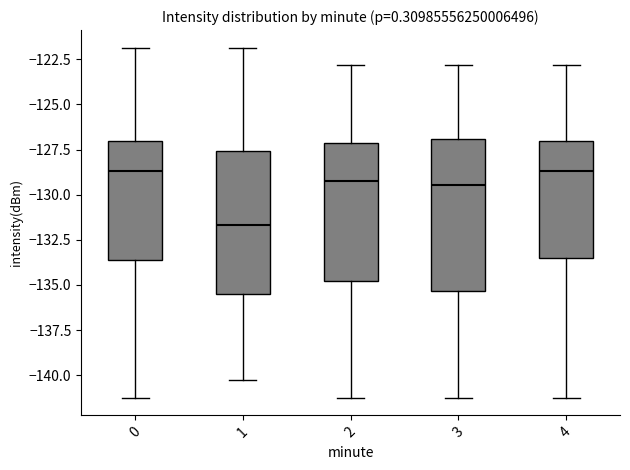

Which box has the lowest median line?

1